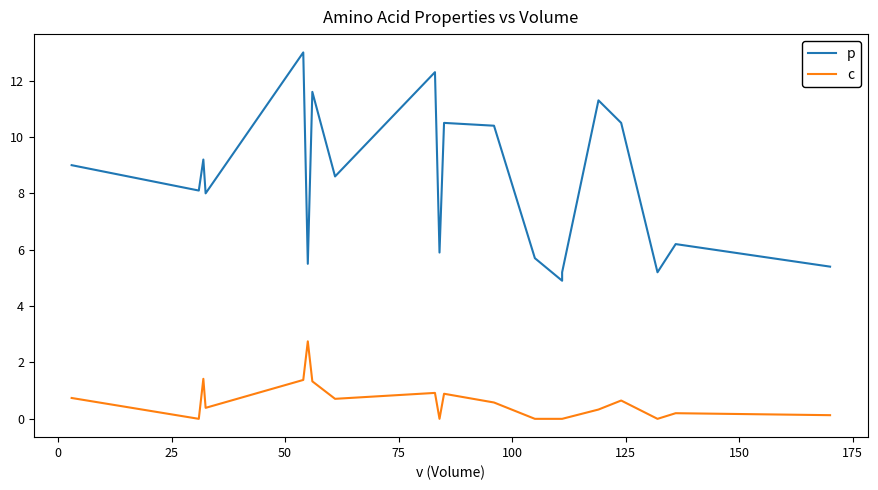

Is the value of c at 25 greater than the value of p at 13?

No